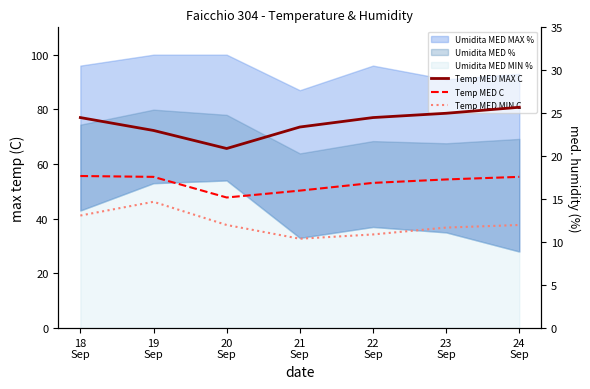

How many categories are shown in the chart?

7